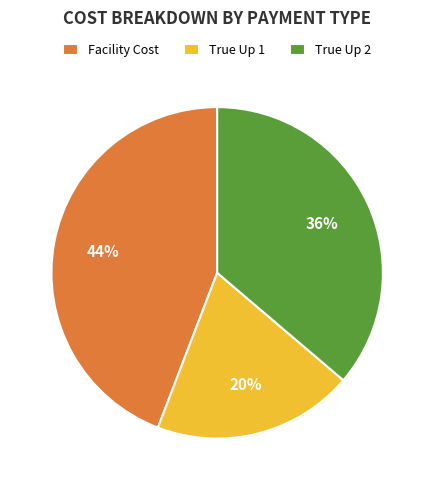

Is the sum of True Up 1 and Facility Cost greater than half?

Yes